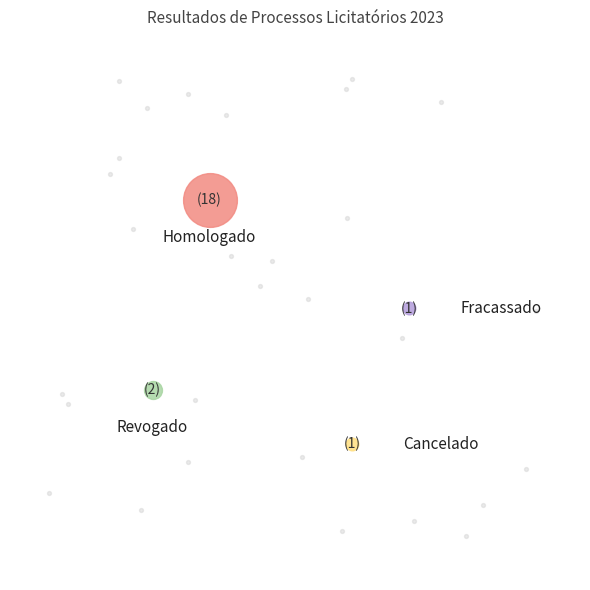

True or false: Fracassado accounts for 1% of the total.

False